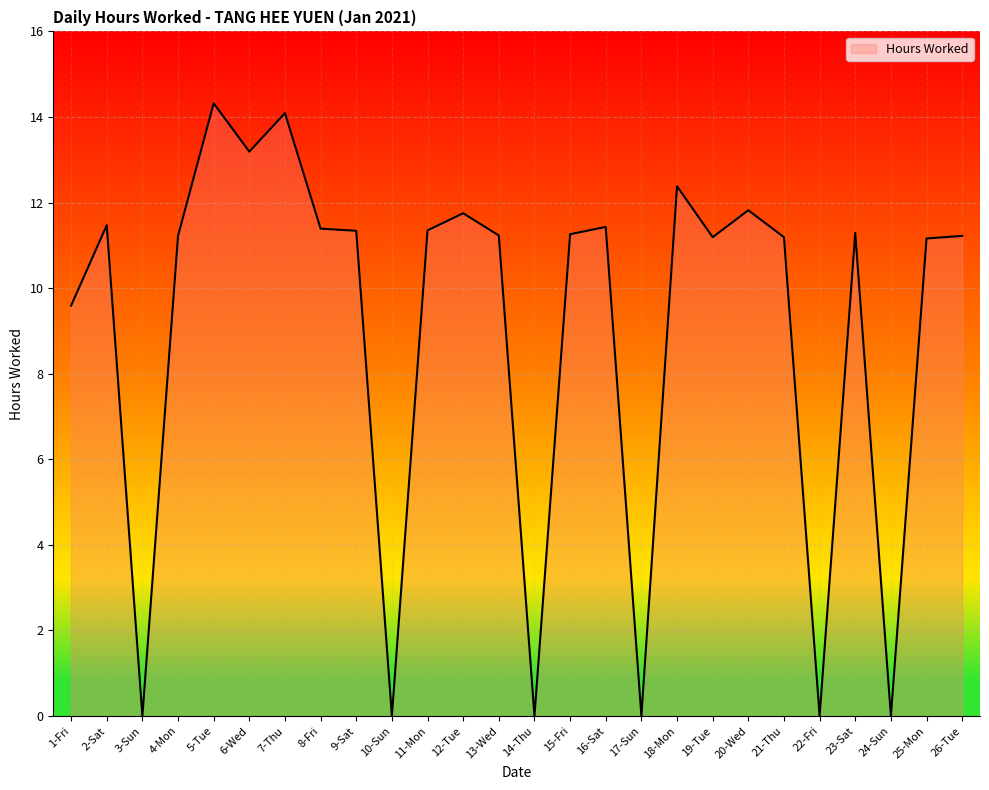

Where does the data first go above 11?

2-Sat